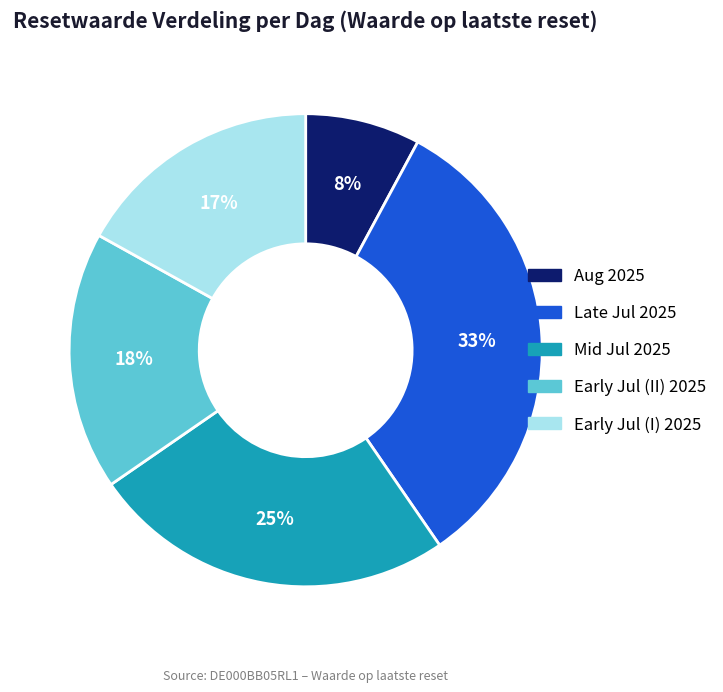

To the nearest percent, what is the difference between the largest and smallest slice percentages?

25%